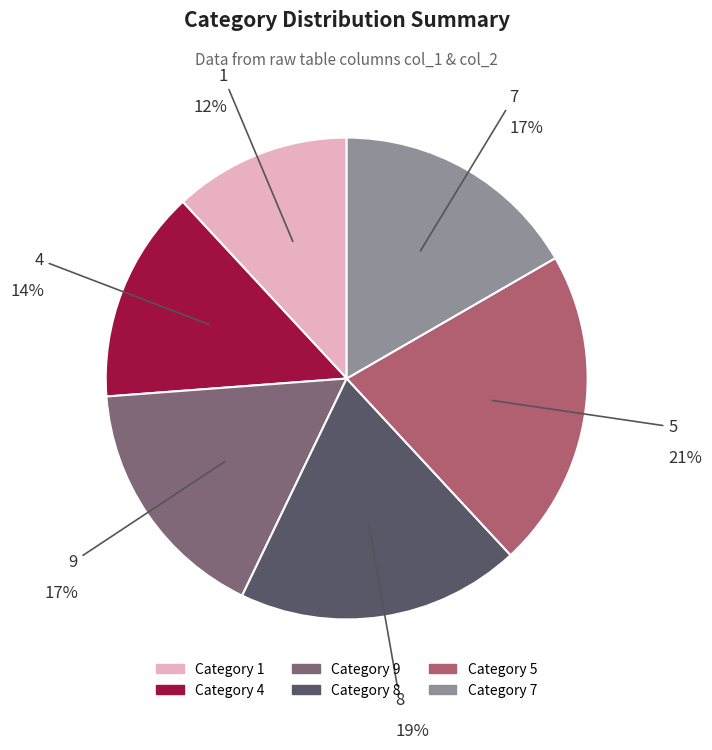

Is there a majority slice in this chart?

No